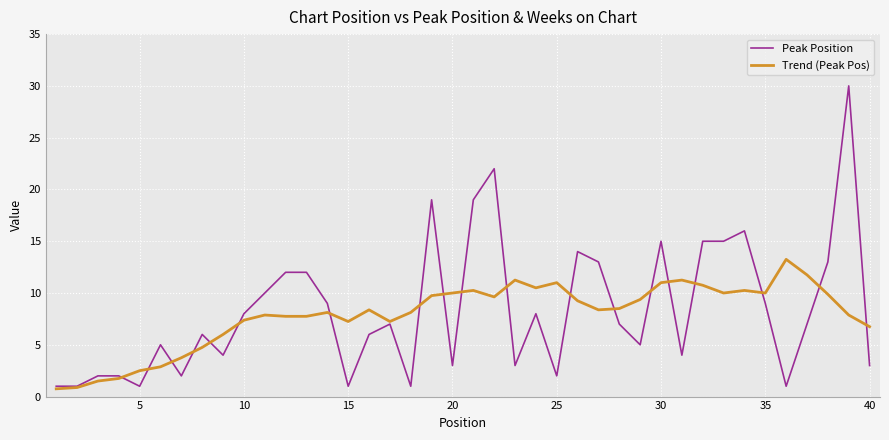

Which series has the largest range (max minus min)?

Peak Position